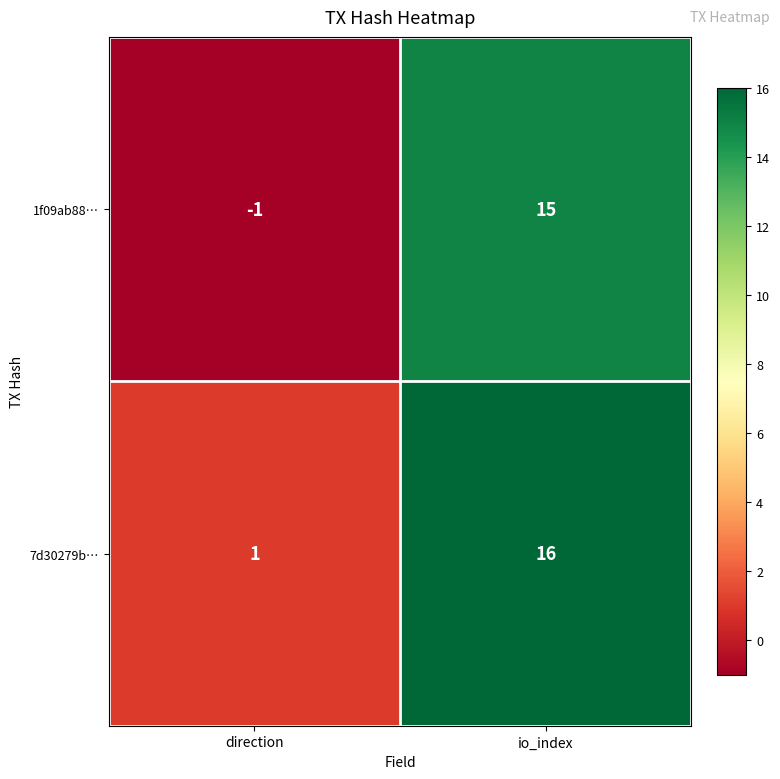

What is the approximate value of 1f09ab88… at io_index, to the nearest 5?

15